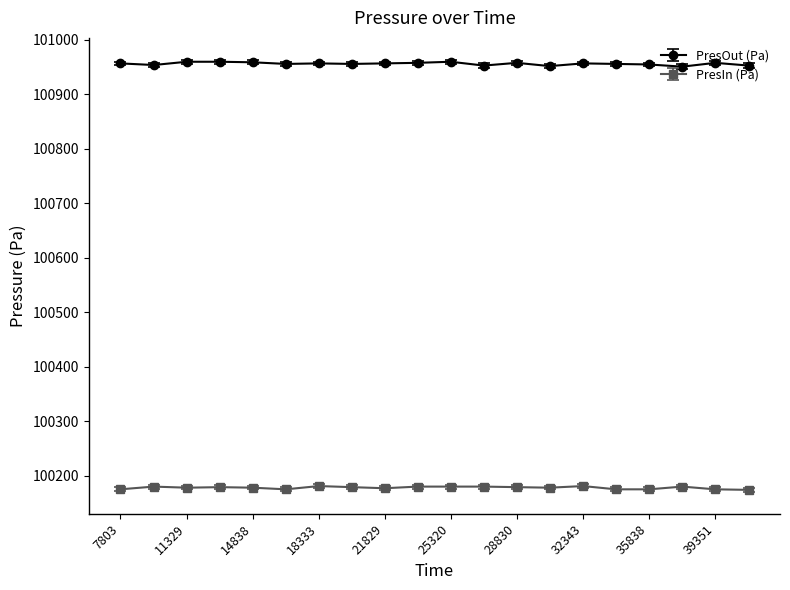

Which series has the widest spread of values?

PresOut (Pa)